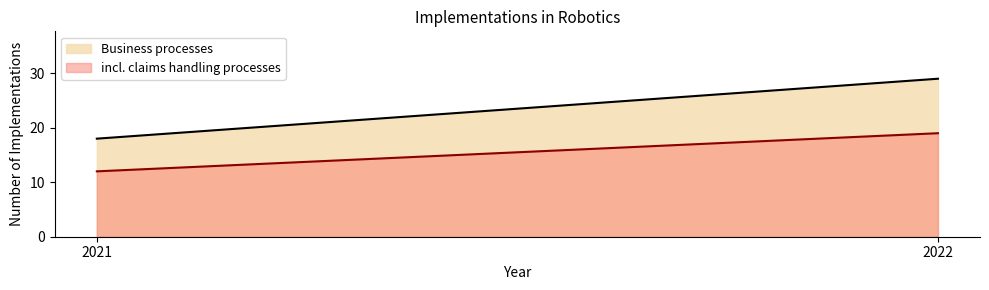

The Business processes series shows 46 at 2022. True or false?

False